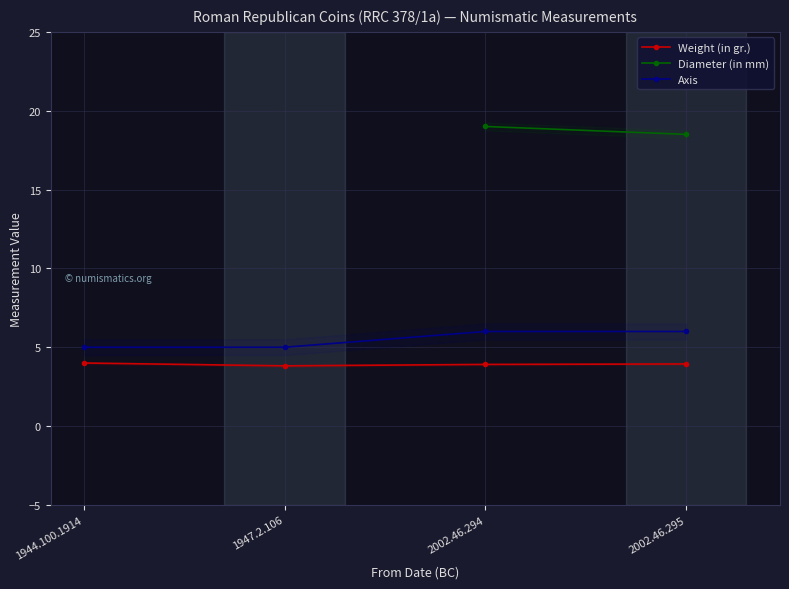

What is the label of the 2nd point from the right?

2002.46.294